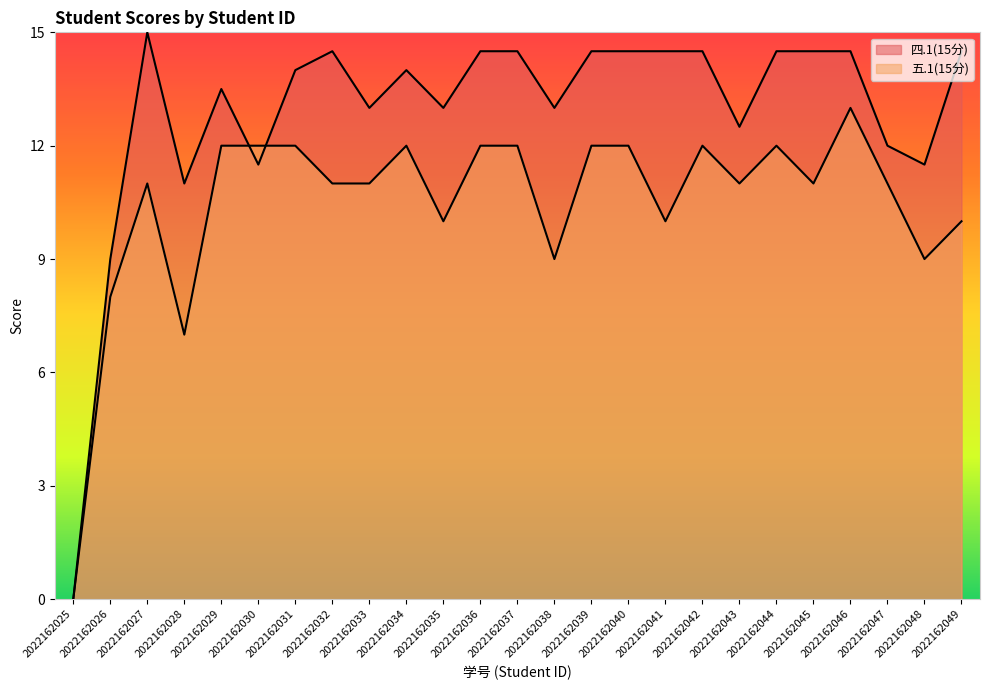

Which series has the largest total across all categories?

四.1(15分)